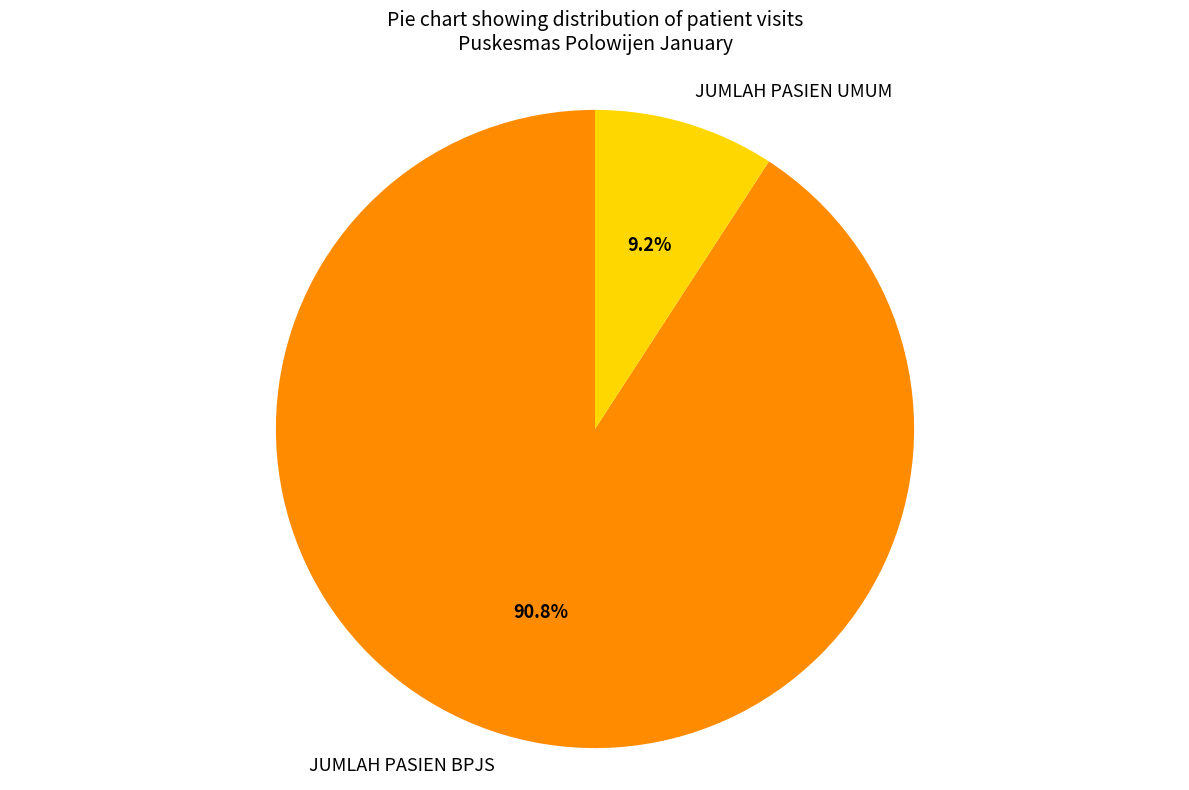

The JUMLAH PASIEN BPJS slice represents 91% of the pie. True or false?

True